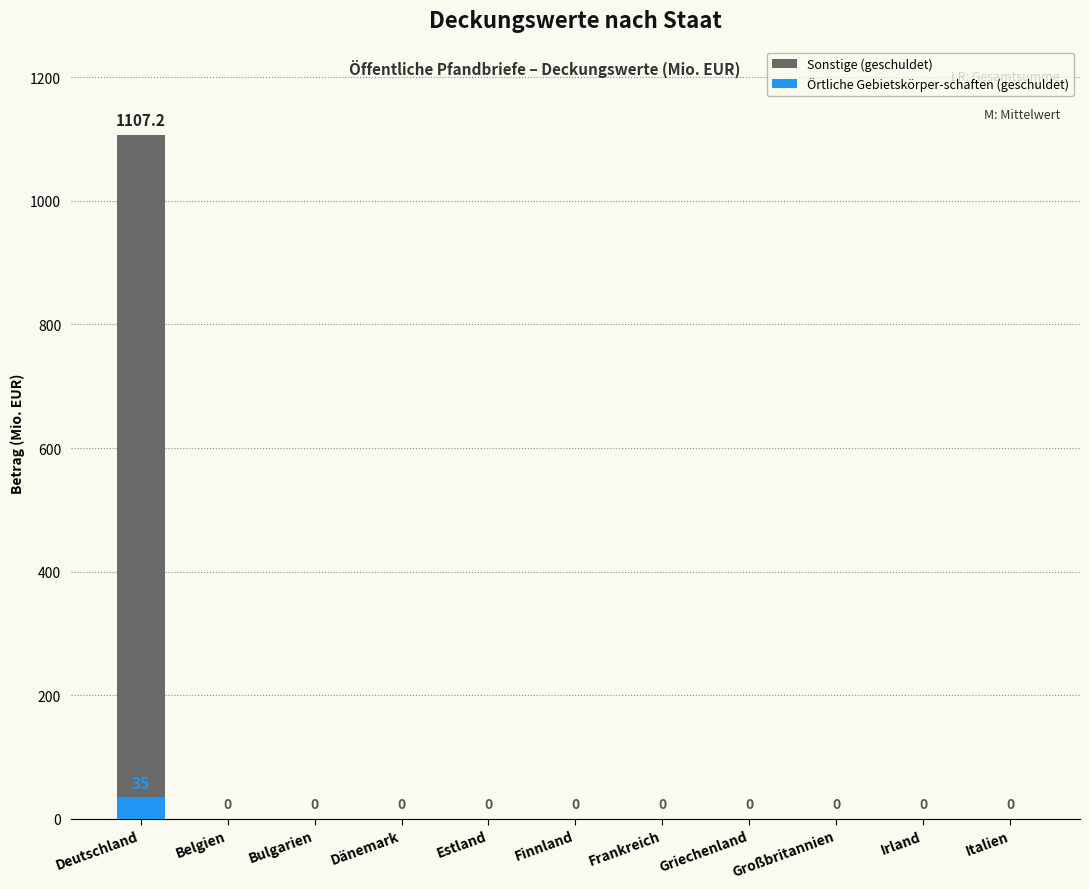

True or false: Sonstige (geschuldet) has a value of -384.1 at Griechenland.

False